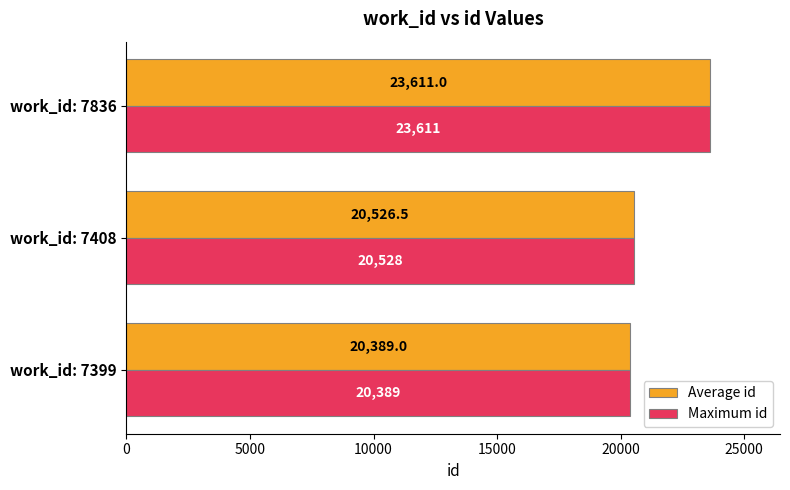

What is the minimum value shown in the chart?

20389.0